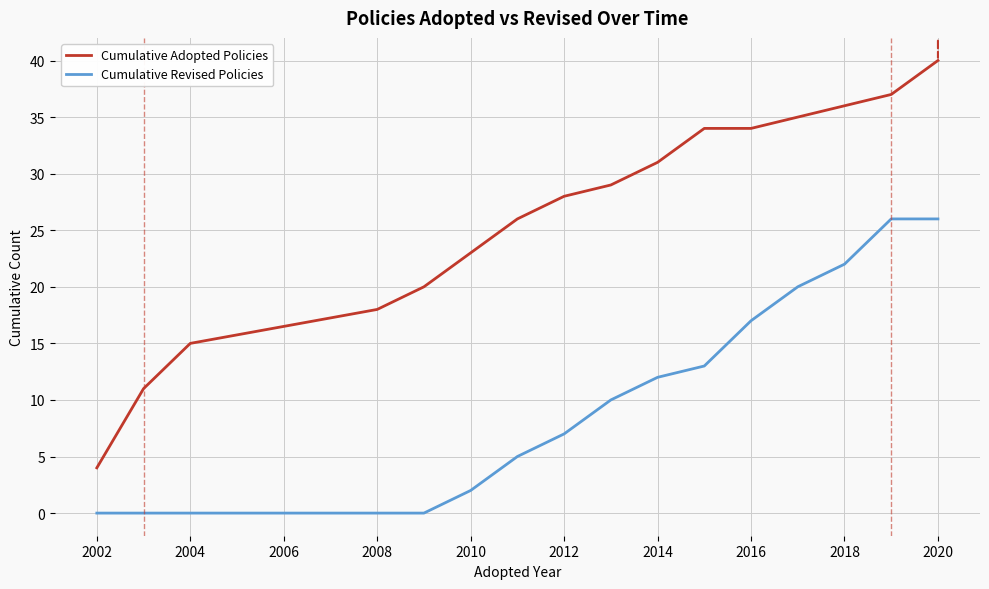

Rank the series by their maximum value, from highest to lowest.

Cumulative Adopted Policies, Cumulative Revised Policies